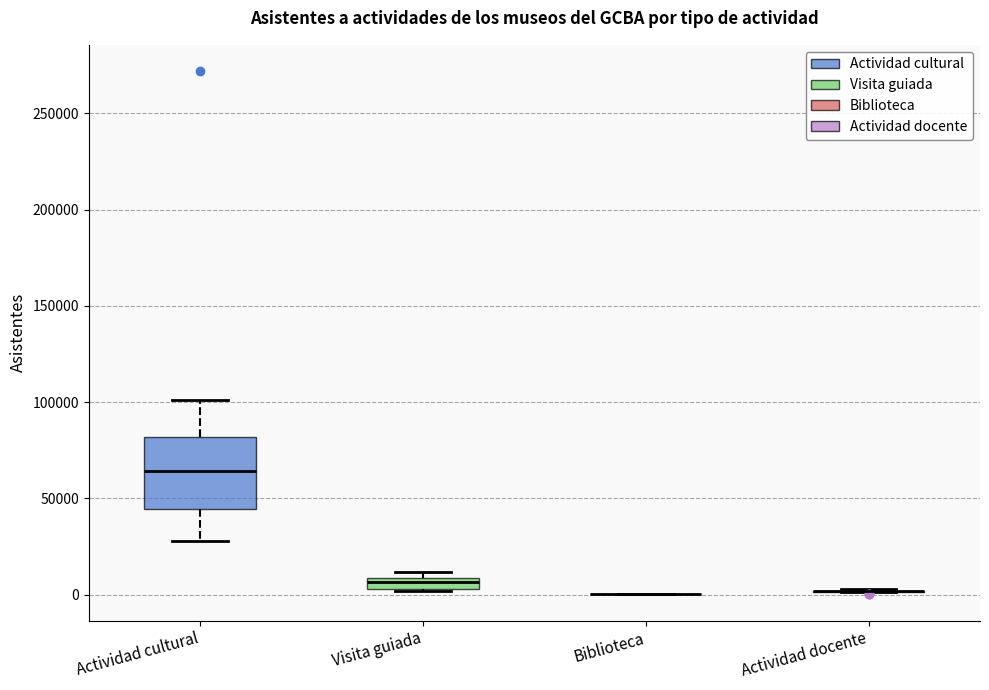

Where is the lower edge of the box for Visita guiada on the y-axis? The values are not printed on the chart, so give them approximately, as read against the axis.

5000